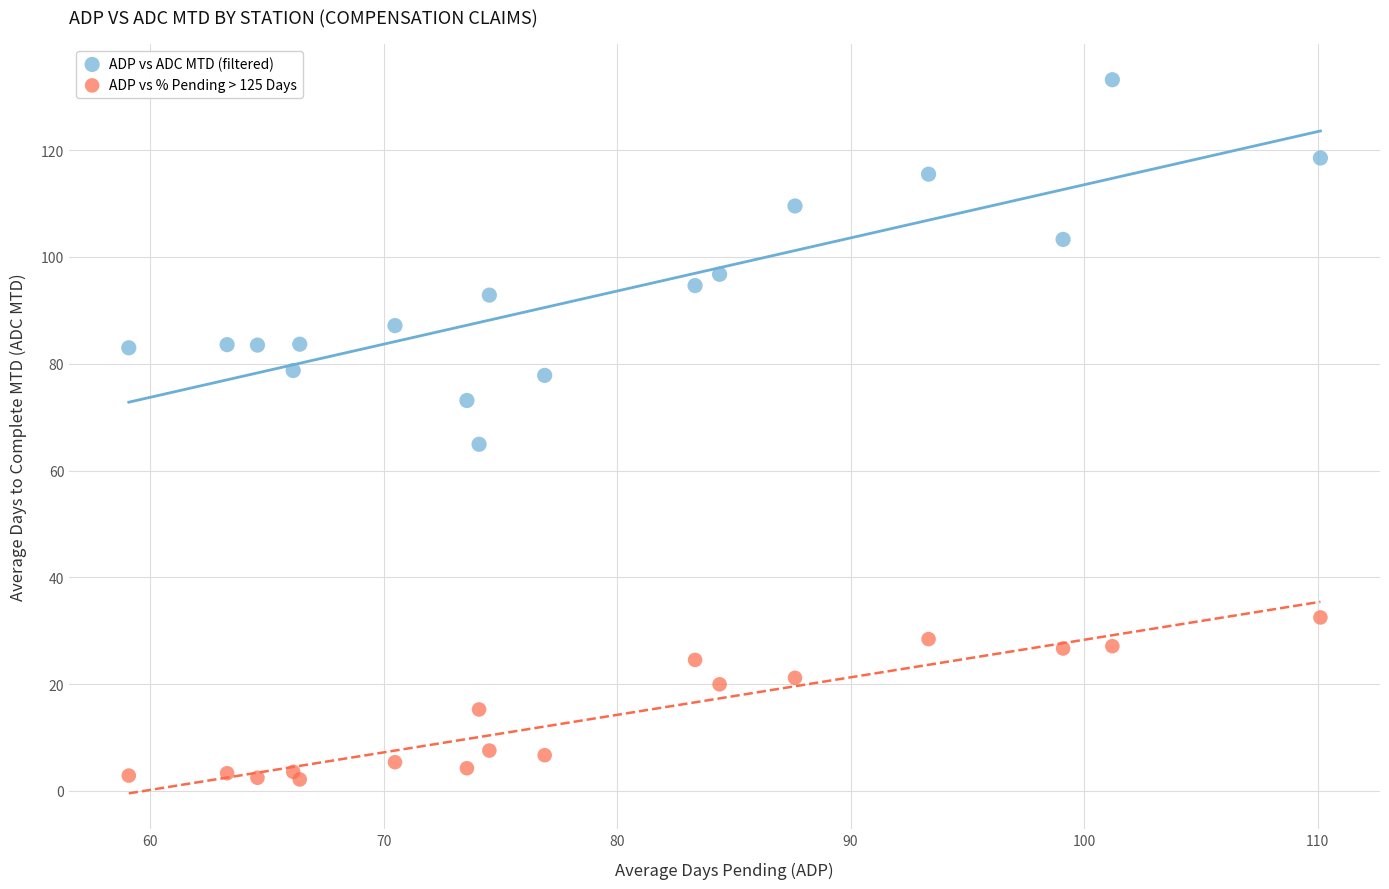

Which series reaches the minimum Y coordinate?

ADP vs % Pending > 125 Days